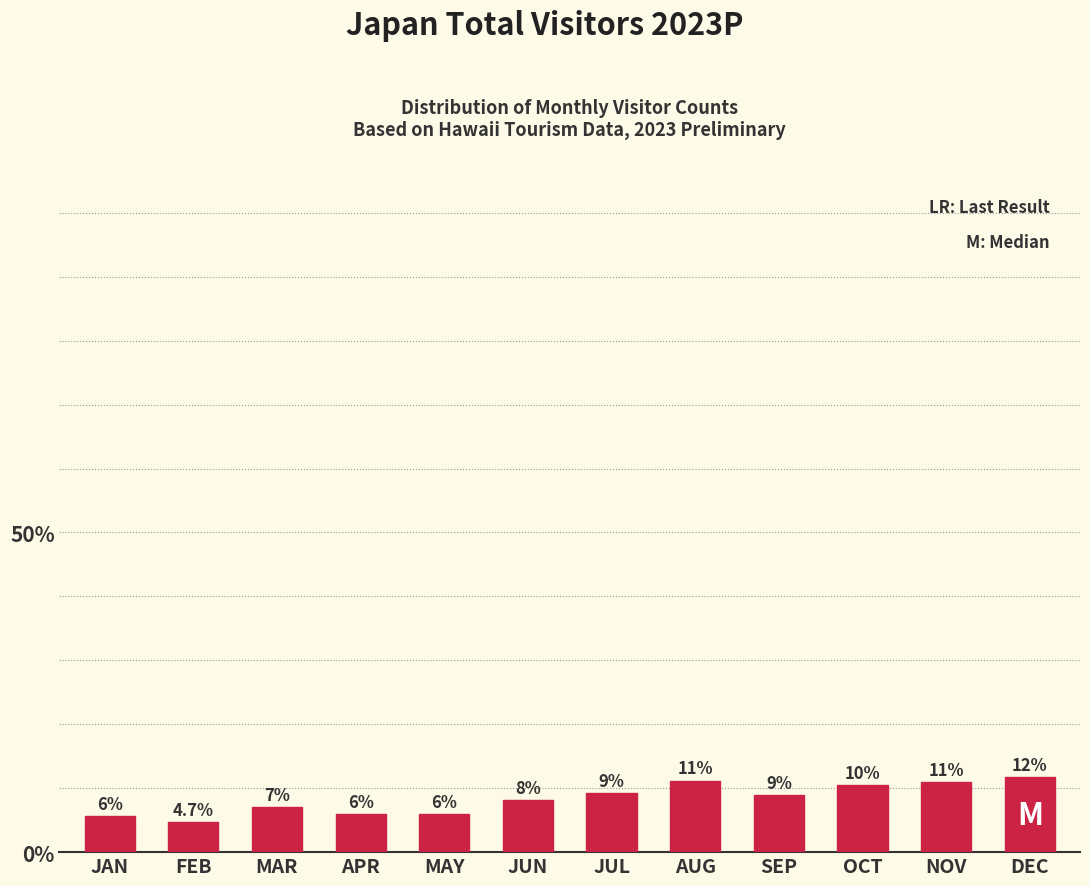

Which has a higher value, JAN or JUN?

JUN